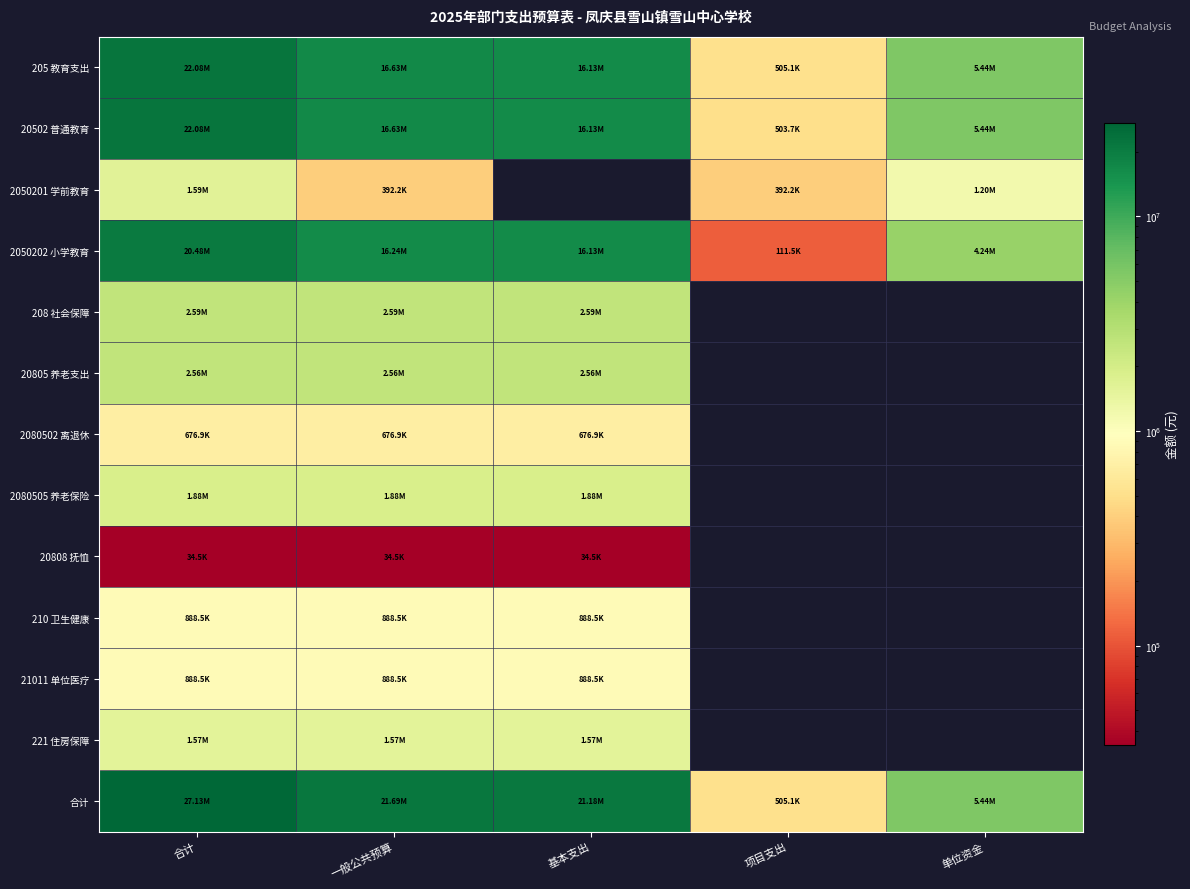

At how many categories does at least one series exceed 22766543?

1